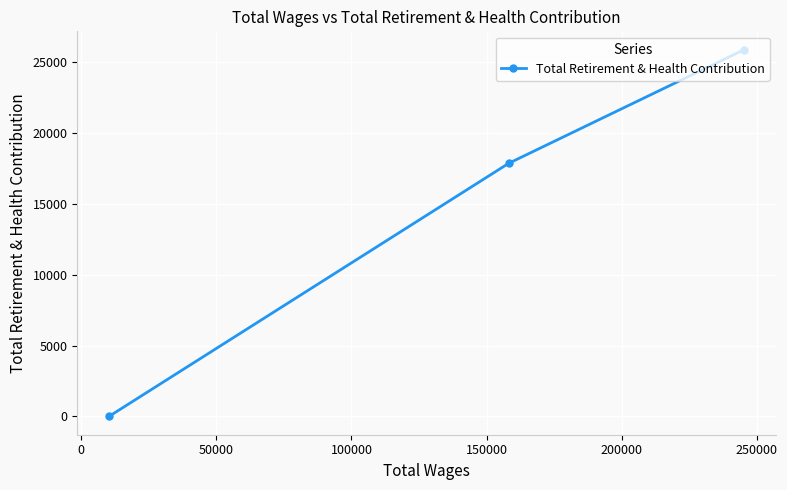

What is the difference between the maximum and minimum values?

25867